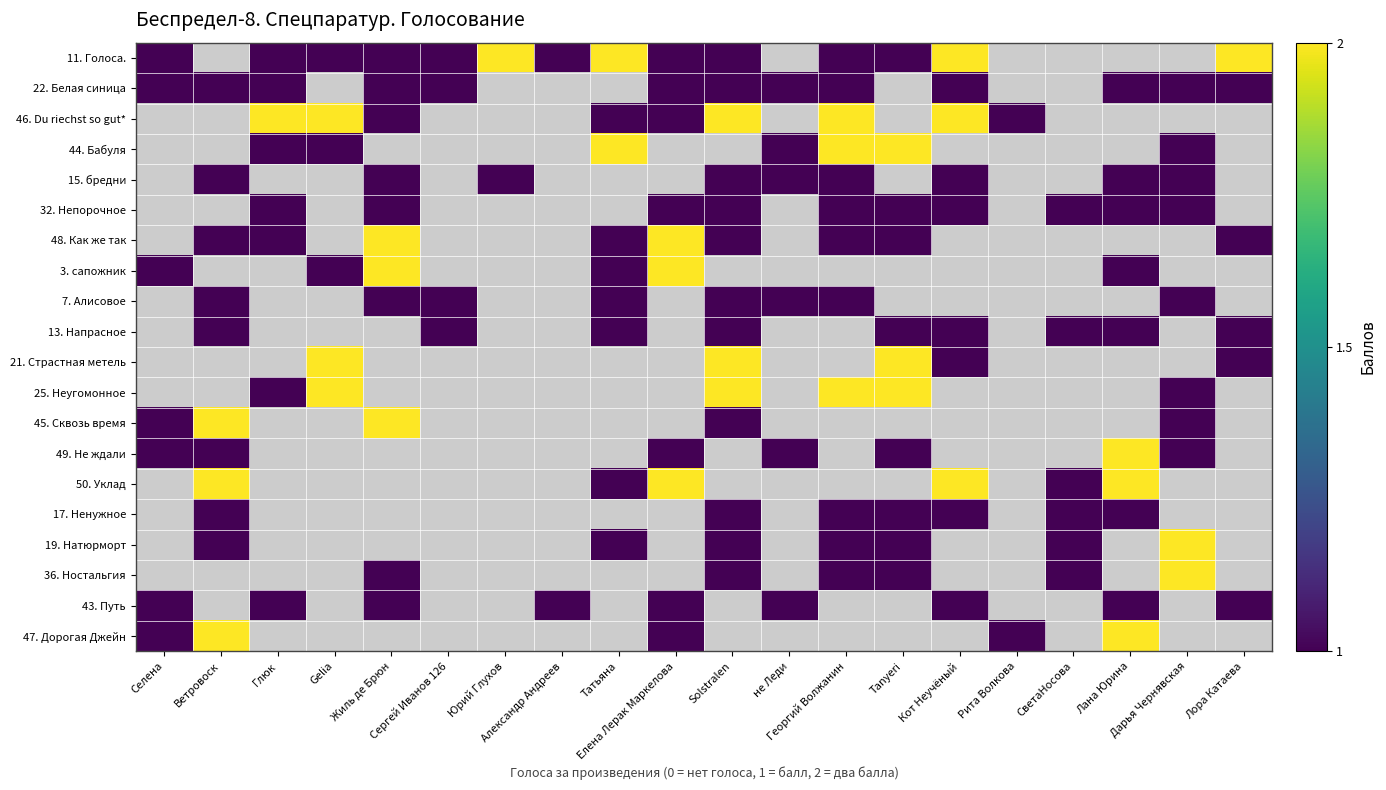

List the series in order of their peak value, lowest first.

22. Белая синица, 46. Du riechst so gut*, 44. Бабуля, 15. бредни, 32. Непорочное, 48. Как же так, 3. сапожник, 7. Алисовое, 13. Напрасное, 21. Страстная метель, 25. Неугомонное, 45. Сквозь время, 49. Не ждали, 50. Уклад, 17. Ненужное, 19. Натюрморт, 36. Ностальгия, 43. Путь, 11. Голоса., 47. Дорогая Джейн